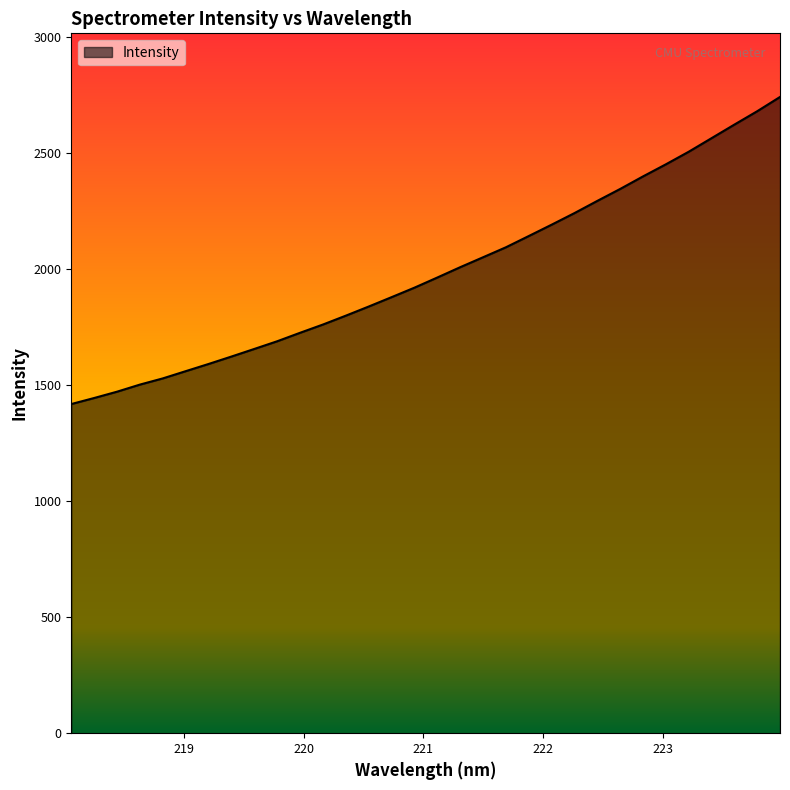

How many values exceed 1964?

16